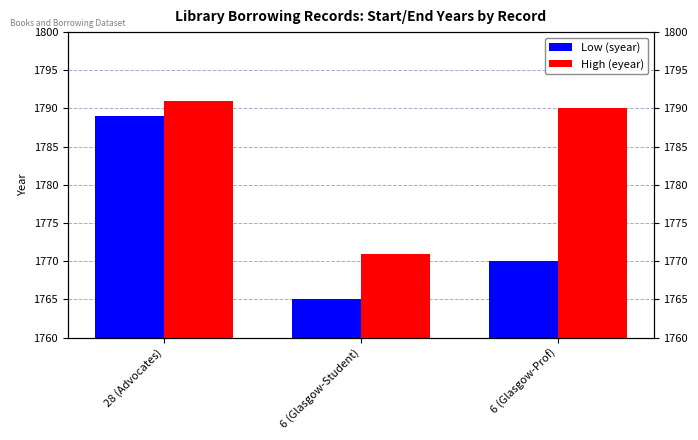

Between 28 (Advocates) and 6 (Glasgow-Prof), which is larger?

28 (Advocates)